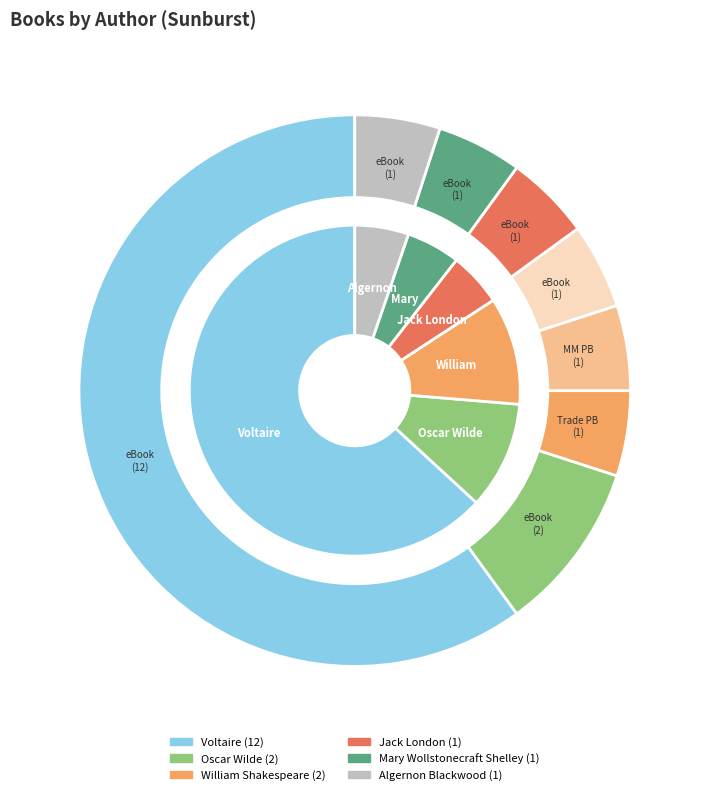

Rank the categories by value from lowest to highest.

Jack London, Mary Wollstonecraft Shelley, Algernon Blackwood, Oscar Wilde, William Shakespeare, Voltaire